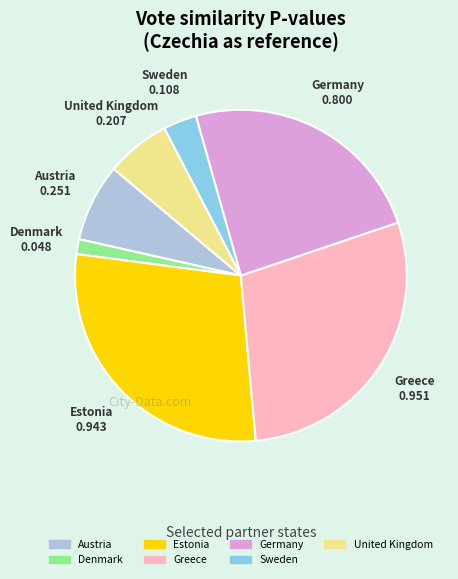

How many slices are in this pie chart?

7